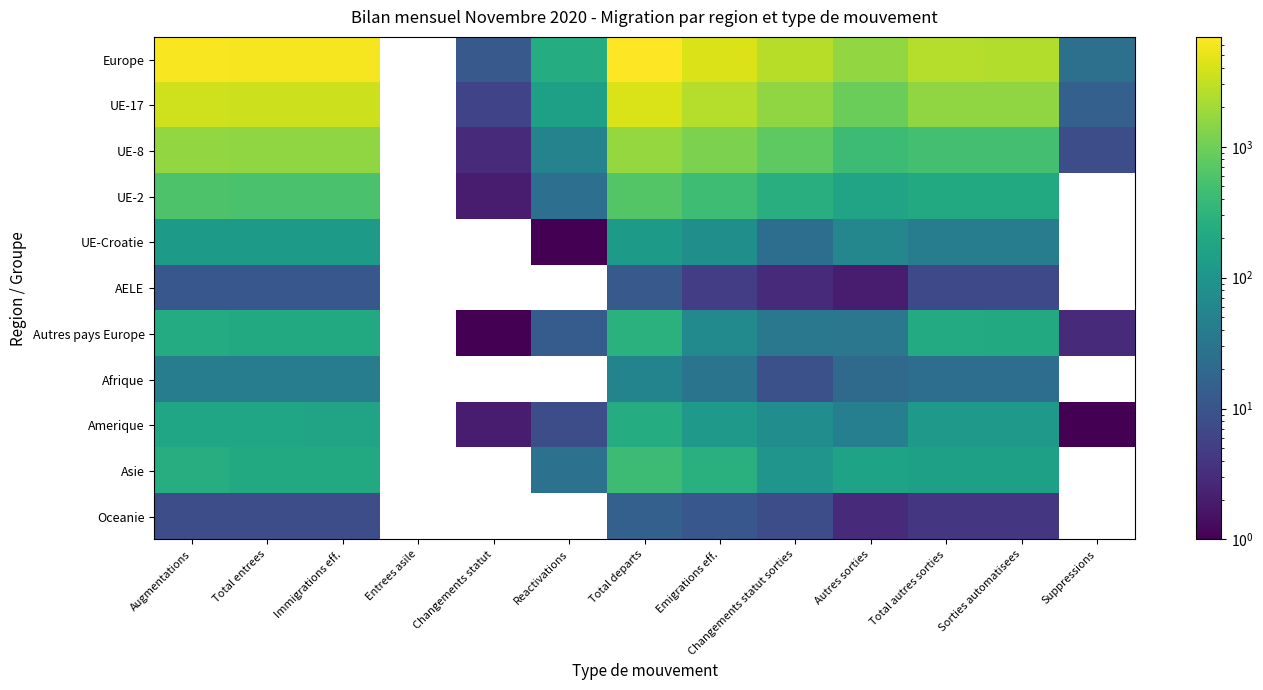

At which category is the sum across all series the highest?

Total departs